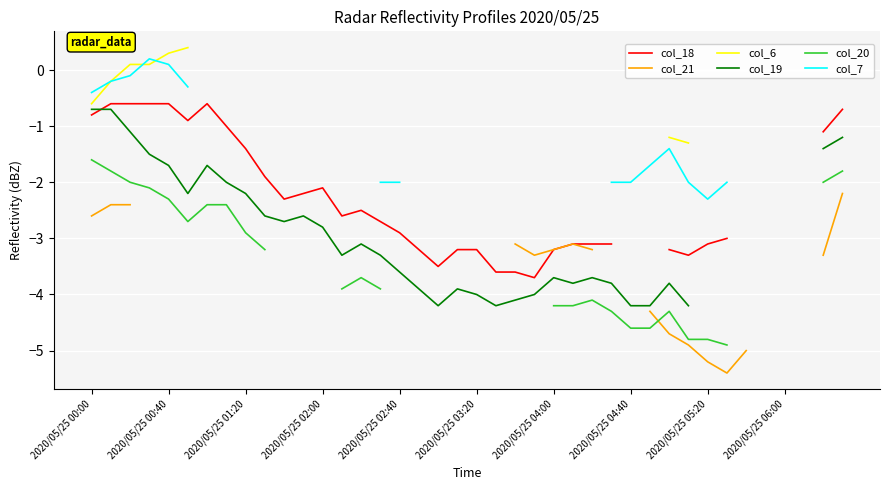

At which category is the sum across all series the highest?

2020/05/25 00:40